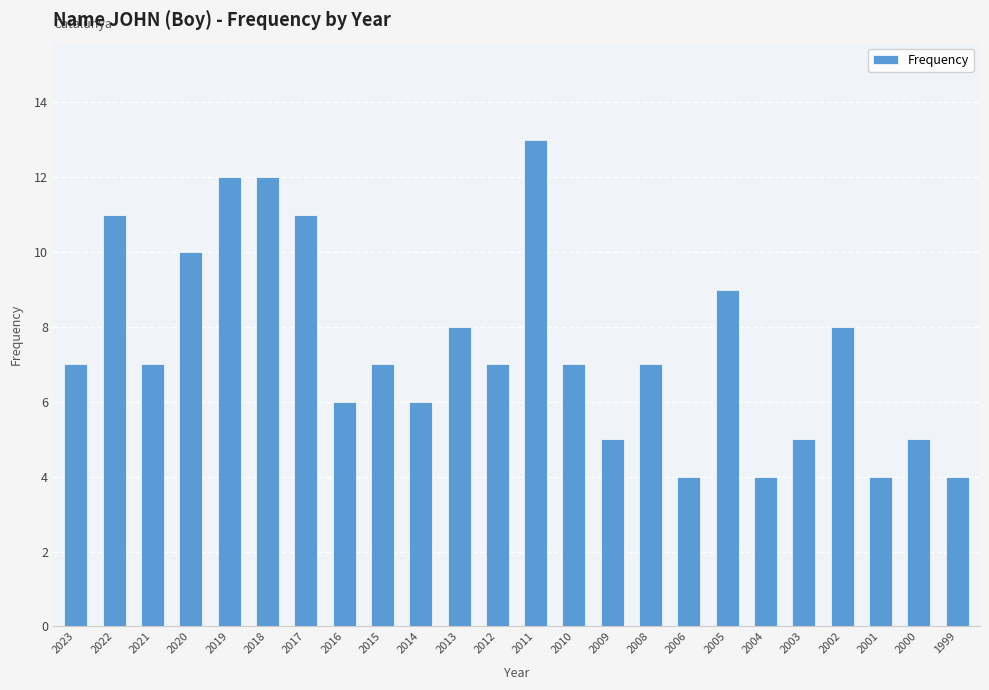

What is the value of the 15th bar from the left?

5